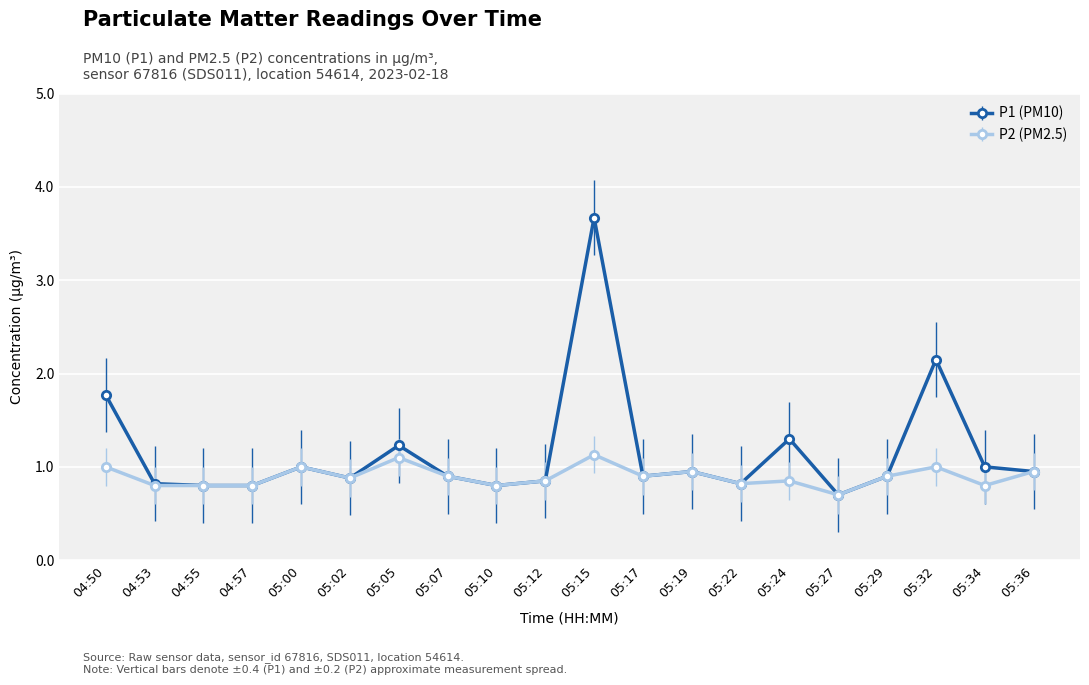

Which series has the largest range (max minus min)?

P1 (PM10)